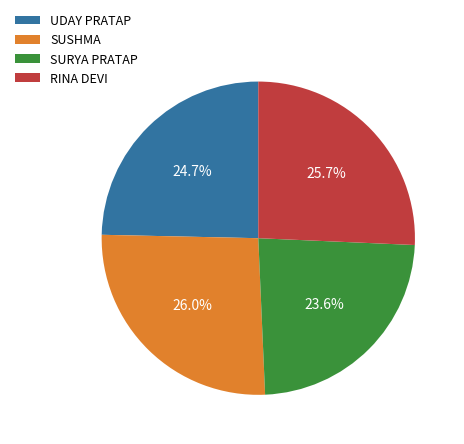

Which category has the smallest portion of the pie?

SURYA PRATAP